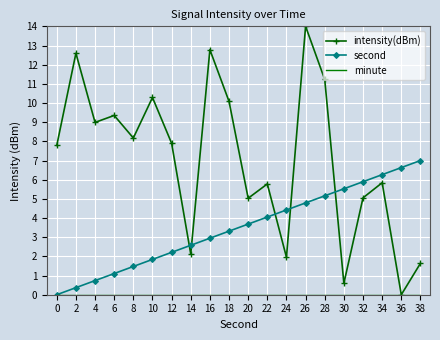

At which category does intensity(dBm) reach its first local peak?

2